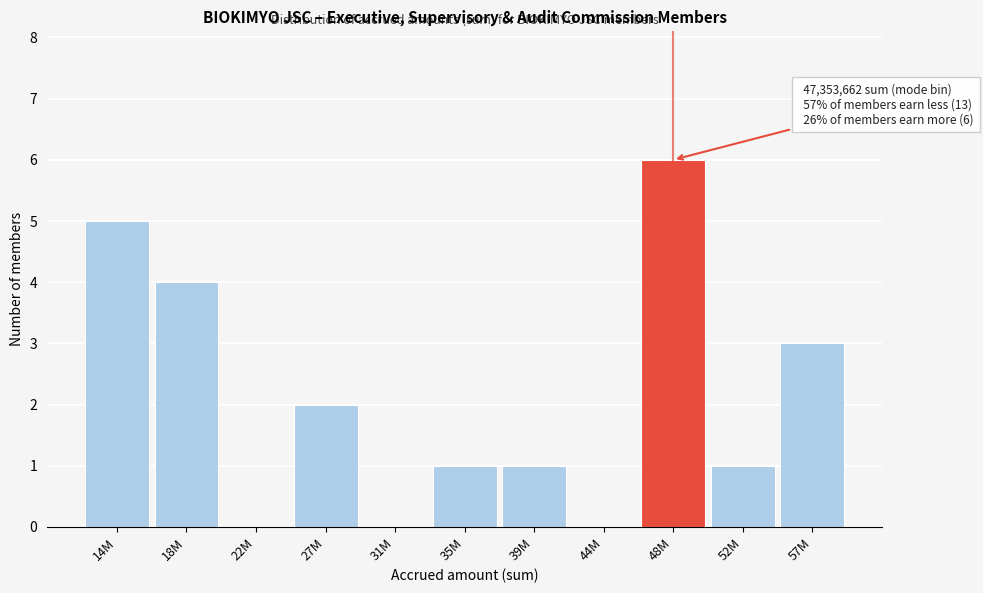

Reading left to right, what are all the values shown in this chart?

14M=5	18M=4	22M=0	27M=2	31M=0	35M=1	39M=1	44M=0	48M=6	52M=1	57M=3